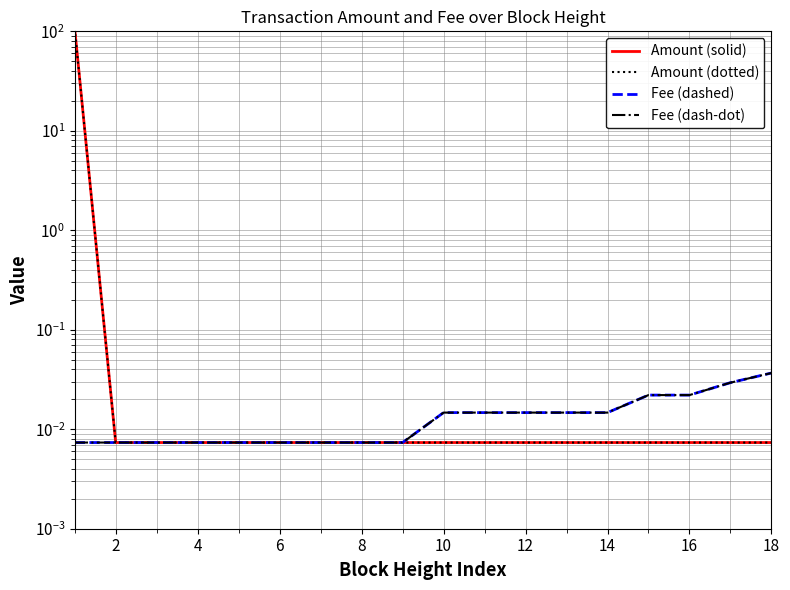

The Fee (dashed) series shows 0.0 at 8. True or false?

True